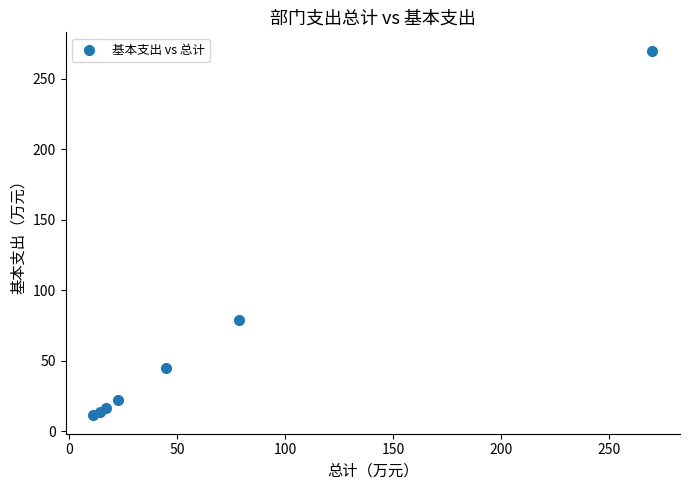

What Y value in the scatter plot is closest to 140?

78.6